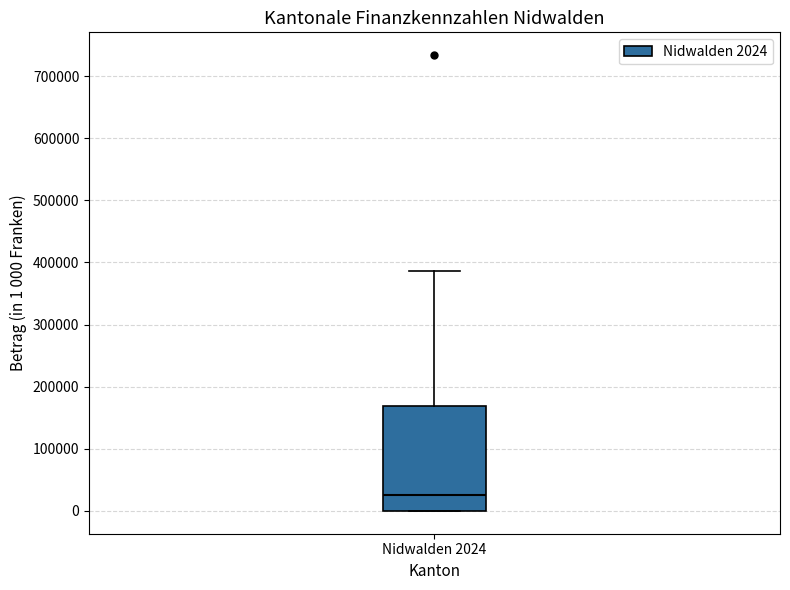

Transcribe this box plot: give where the median line is, the range the box spans, and where the two whiskers end, as read against the y-axis. The values are not printed on the chart, so give them approximately, as read against the axis.

median 30000, box 0 to 170000, whiskers 0 to 390000